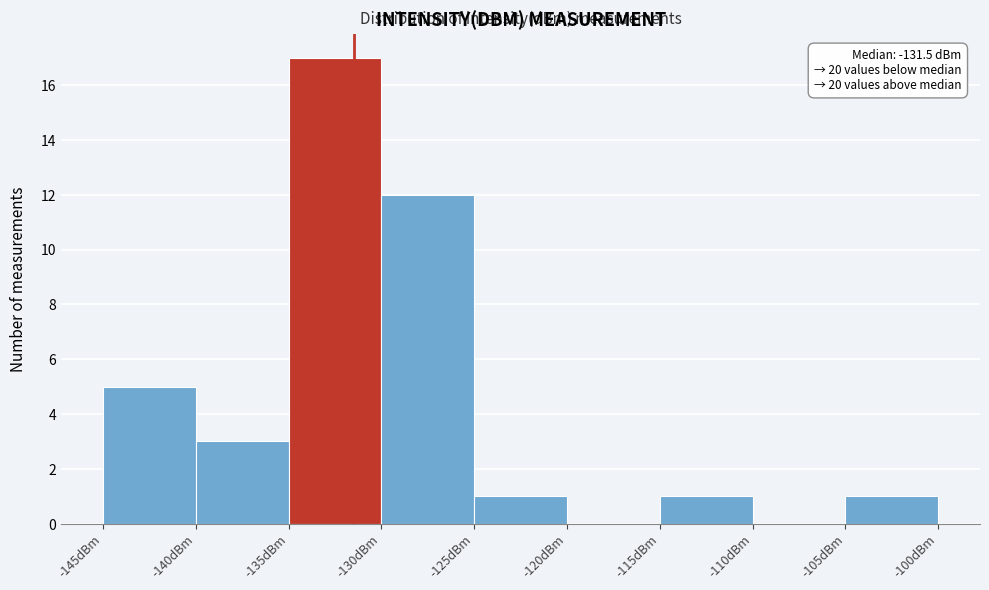

Over which range of the x-axis is the bar tallest?

-135 to -130